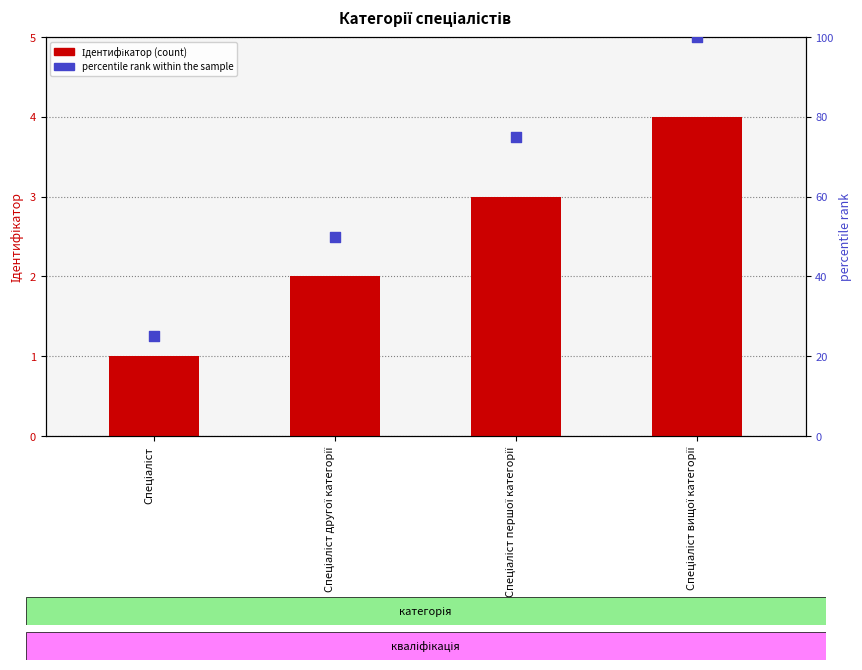

Which series has the largest Y range (max minus min)?

percentile rank within the sample